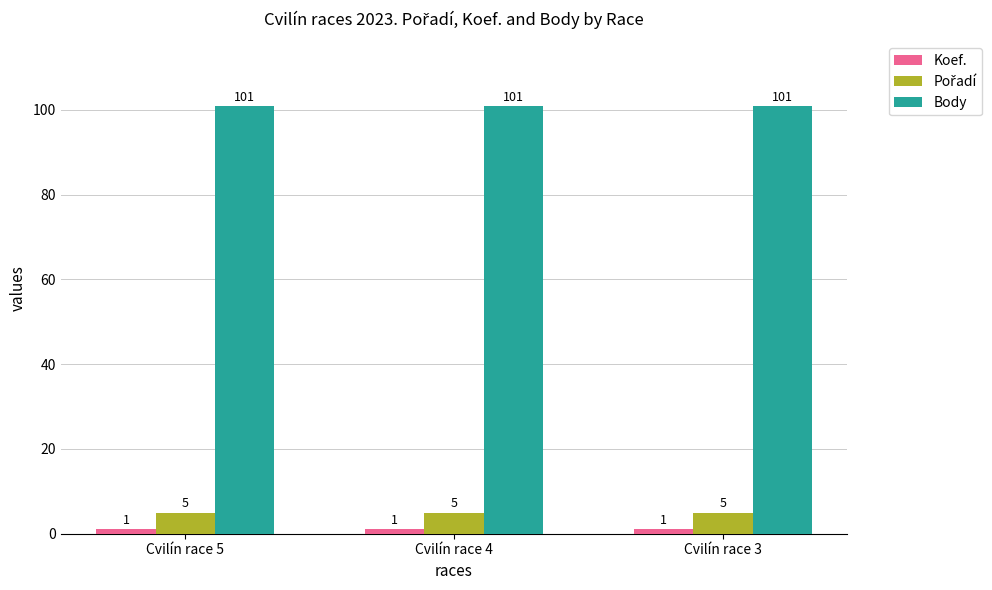

The value of Body at Cvilín race 5 is 153. True or false?

False